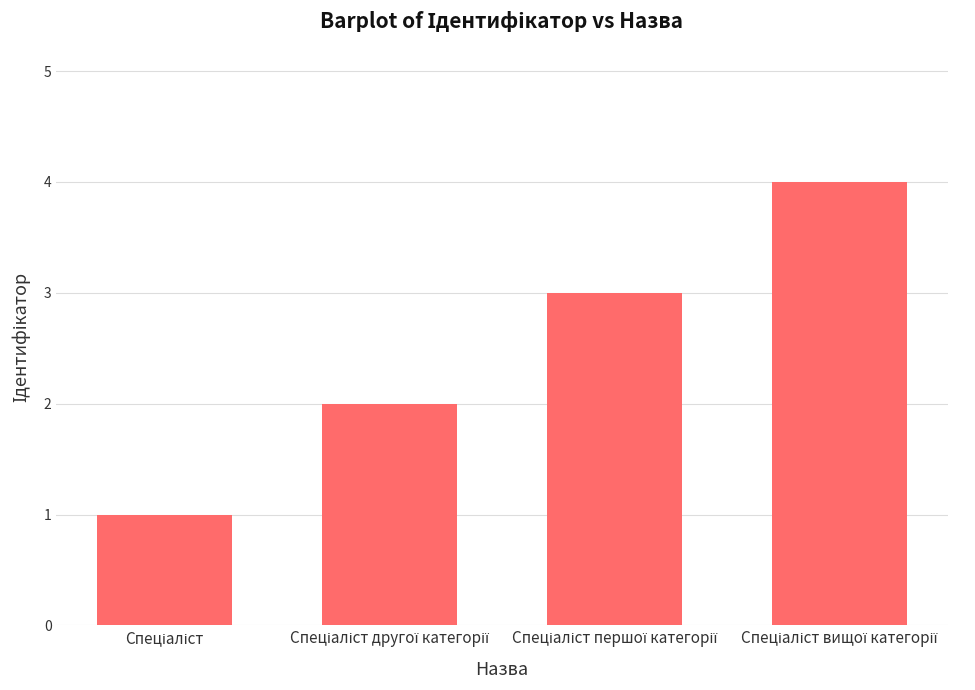

What is the sum of all values?

10